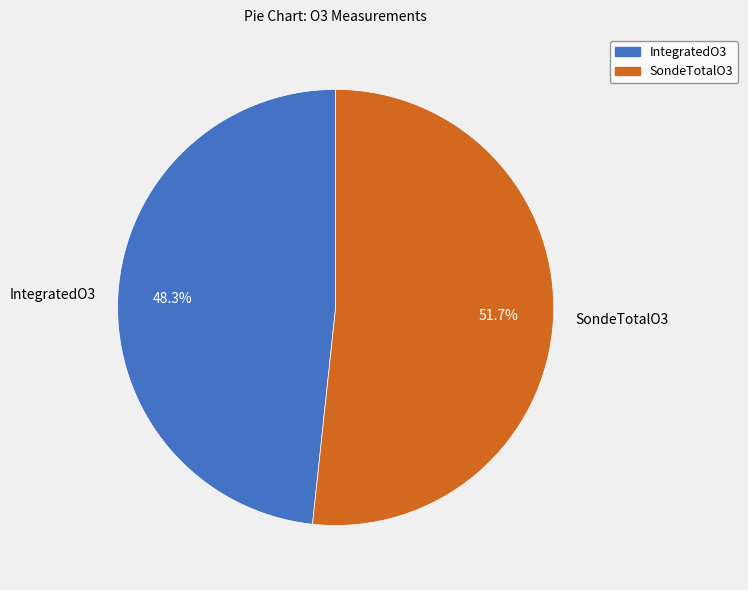

Is it true that SondeTotalO3 is 52% of the pie?

True